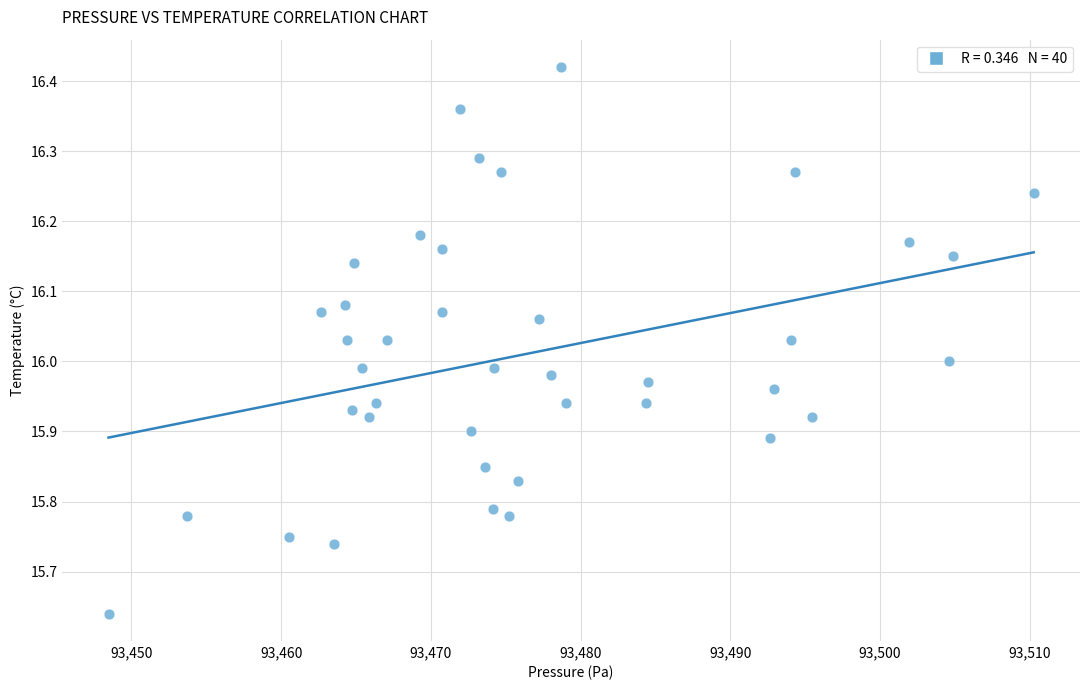

What is the range of Y values (max minus min)?

0.8